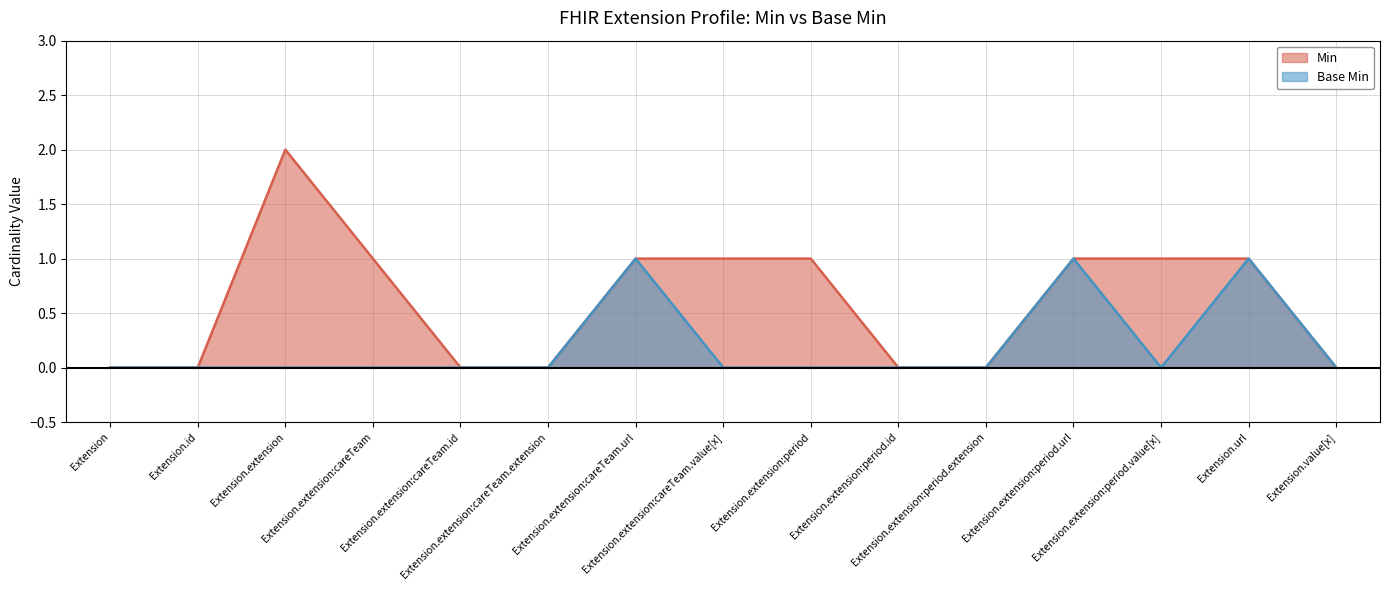

What is the label of the 9th point from the left?

Extension.extension:period